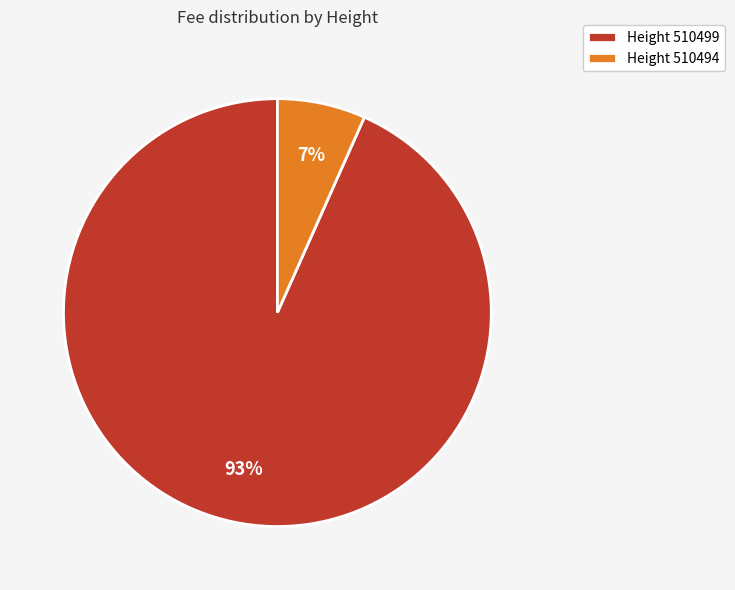

Rank the categories by value from lowest to highest.

Height 510494, Height 510499